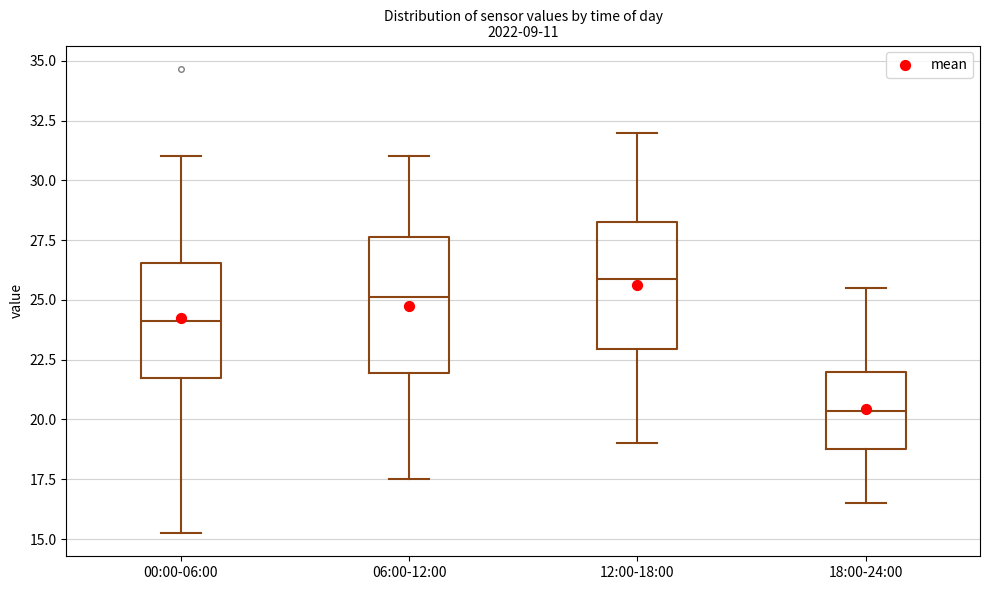

Where is the lower edge of the box for 18:00-24:00 on the y-axis? The values are not printed on the chart, so give them approximately, as read against the axis.

19.0